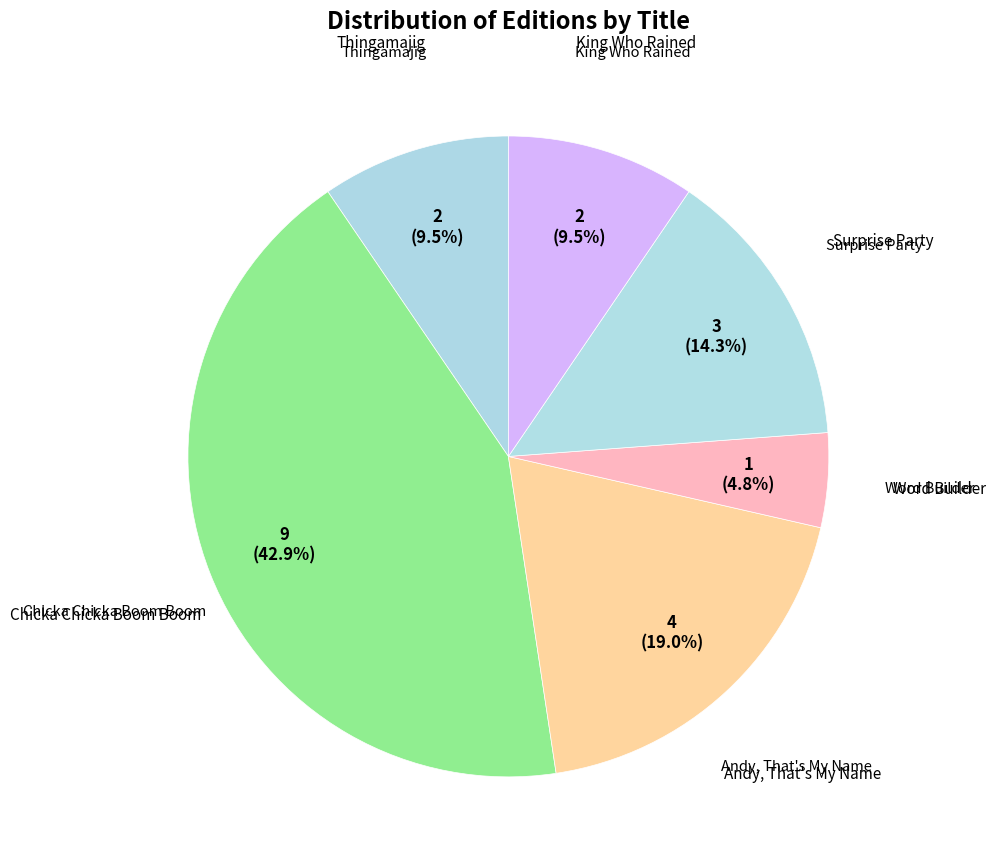

To the nearest percent, what is the average slice percentage?

17%